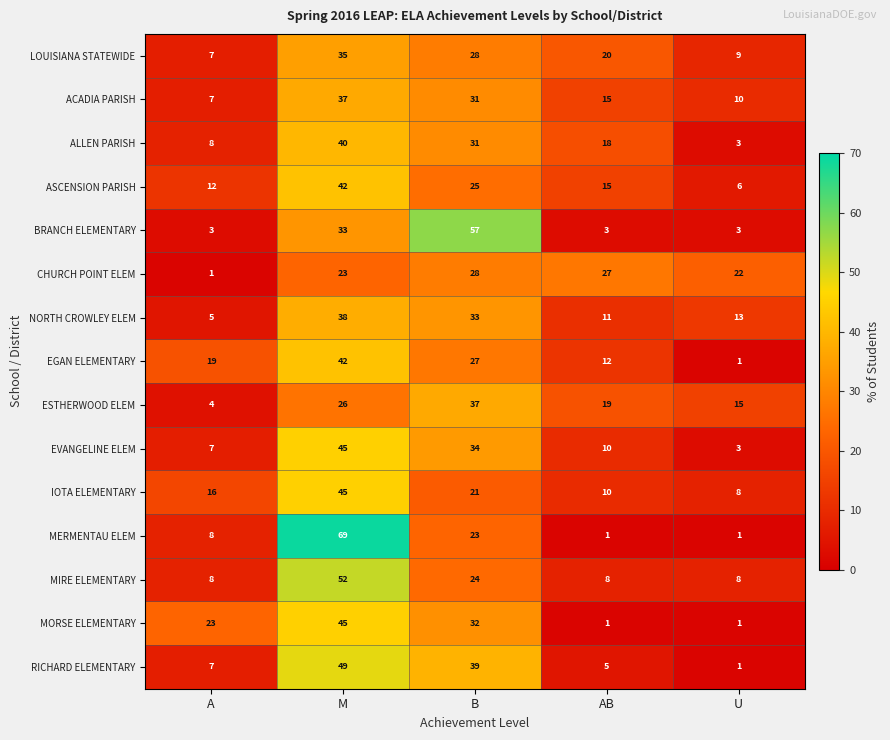

What is the approximate value of ASCENSION PARISH at AB, to the nearest 10?

20